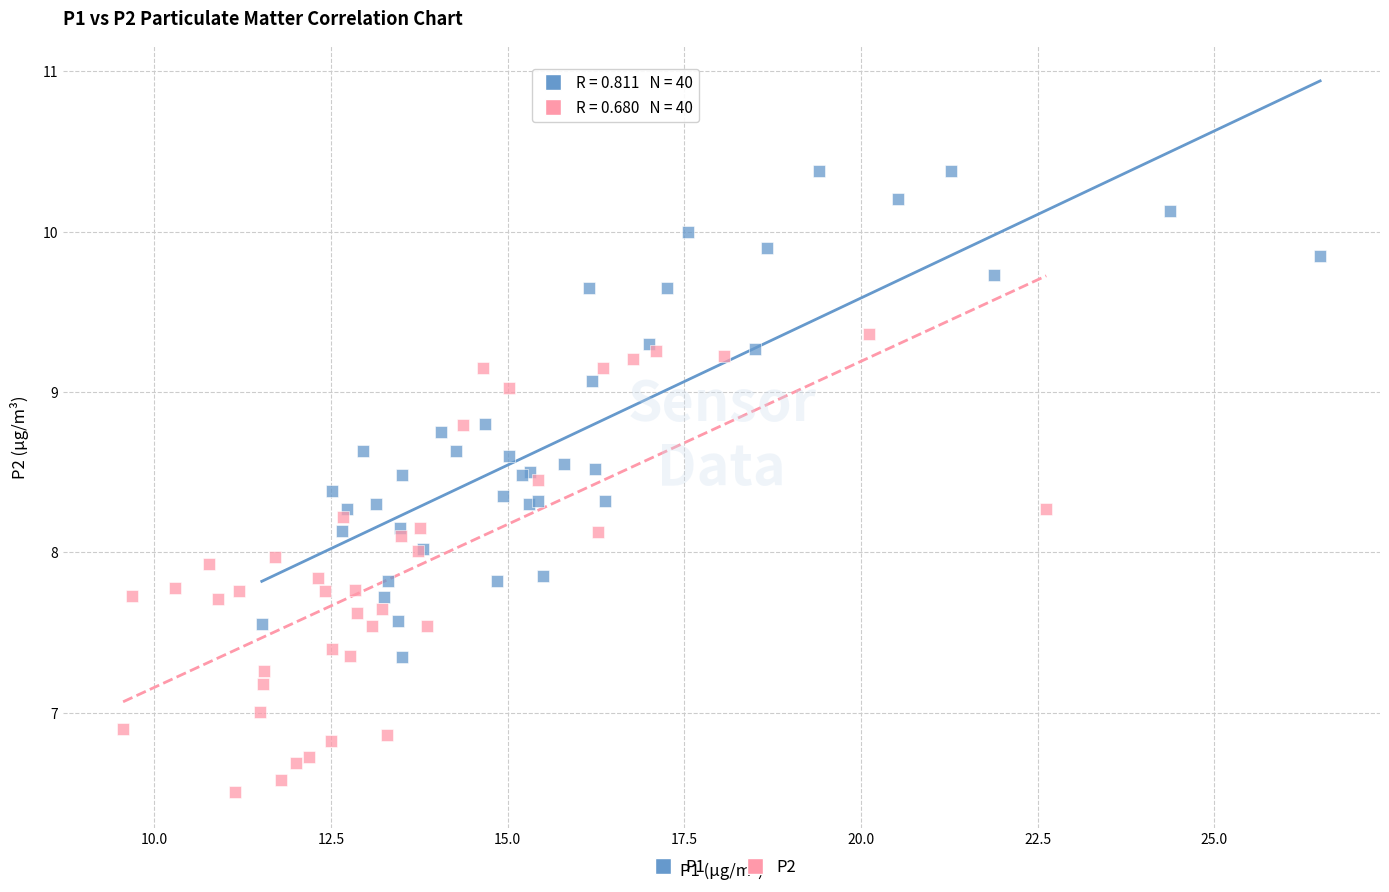

Which series contains the lowest Y value?

P2